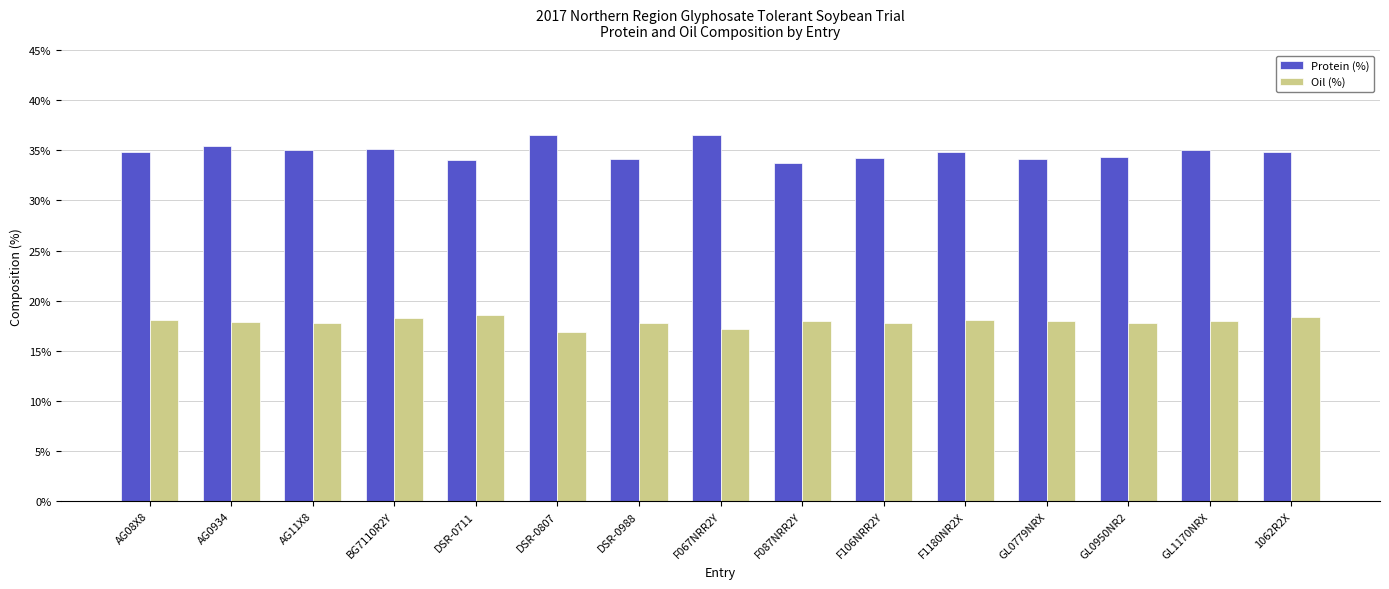

What is the label of the 10th bar from the left?

F106NRR2Y